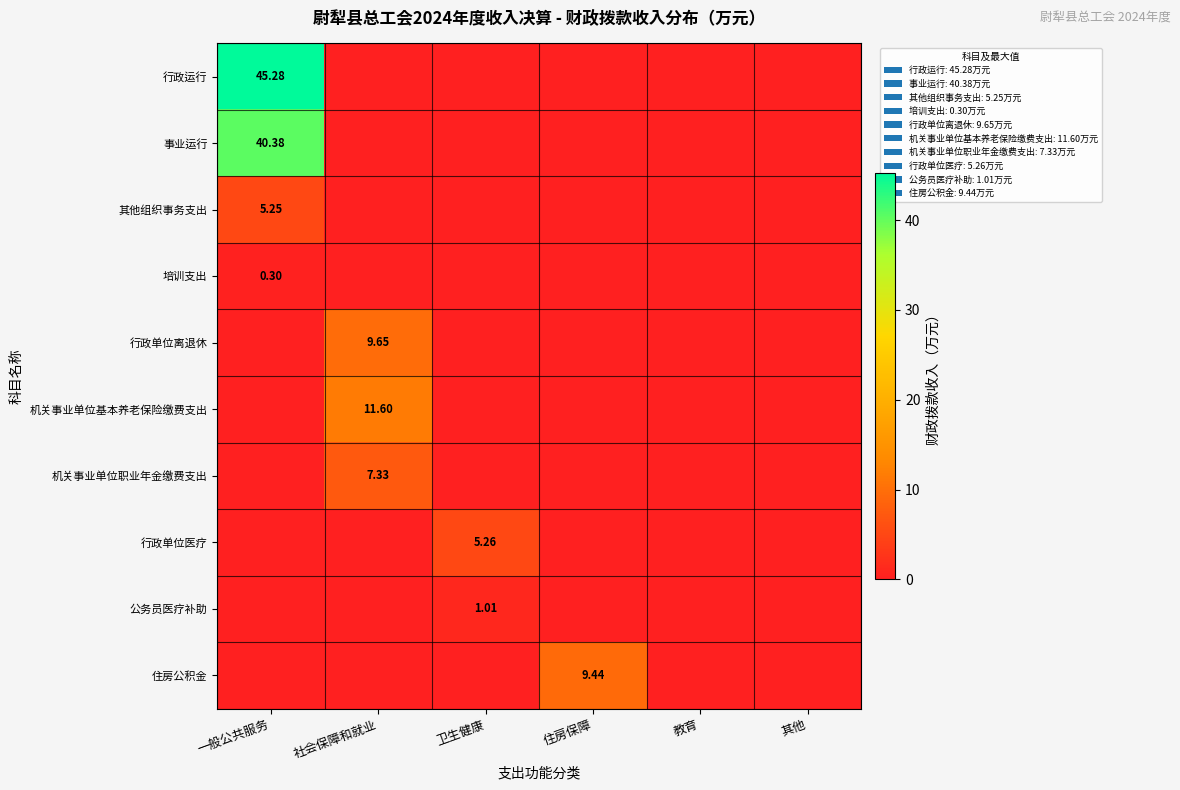

At which category does the chart reach its peak across all series?

一般公共服务